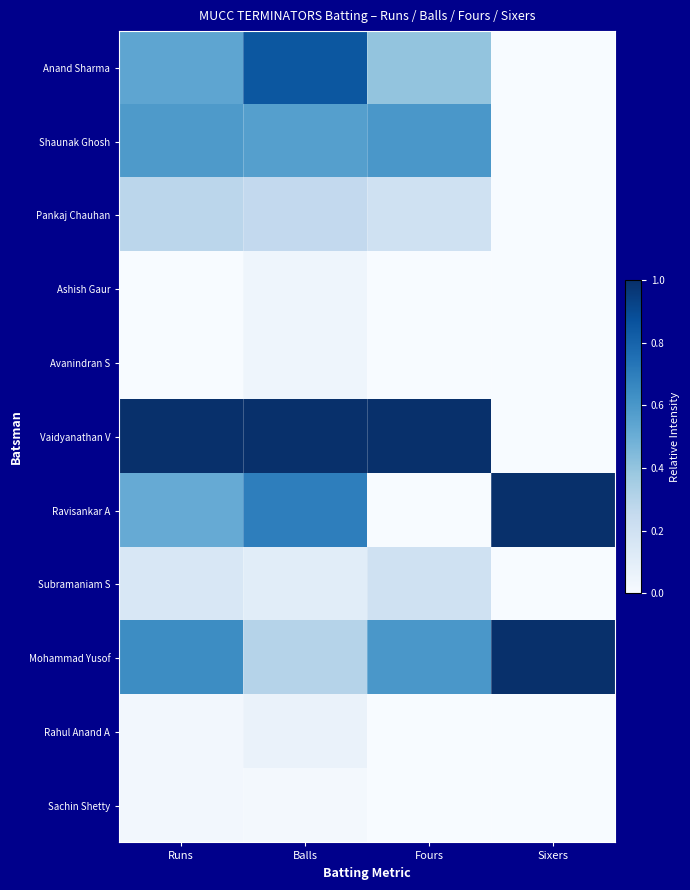

How many series are shown in this chart?

11